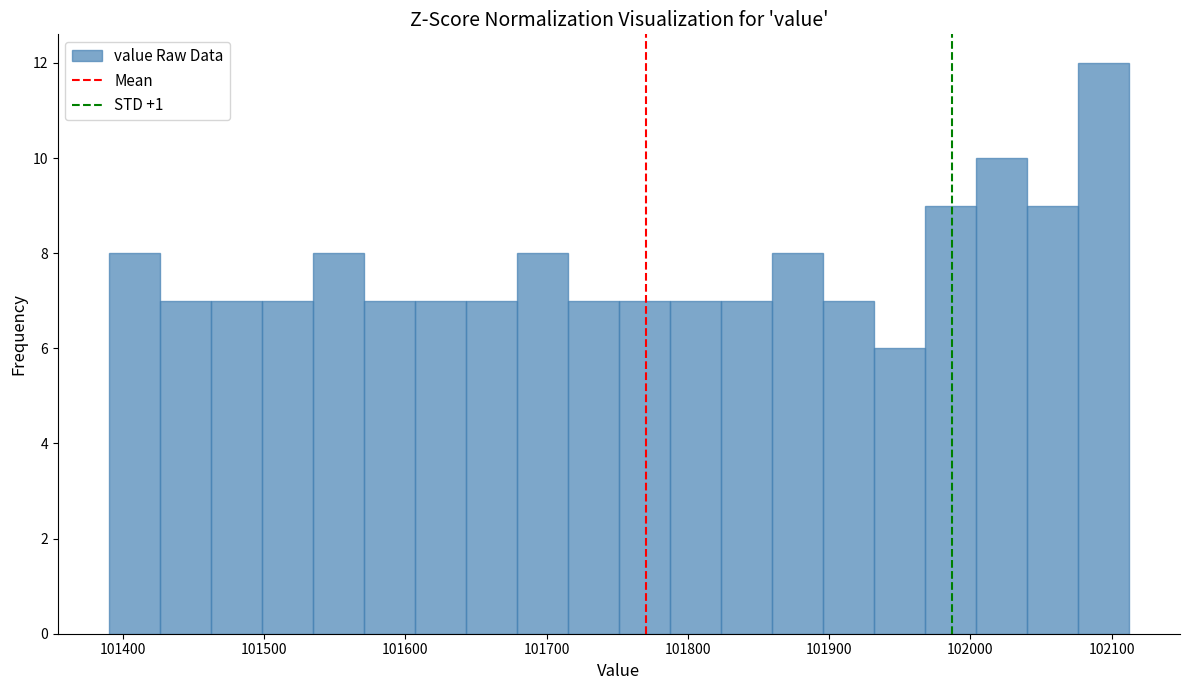

Around what value on the x-axis is the tallest bar? Give the approximate position of its centre, as read against the axis.

102090